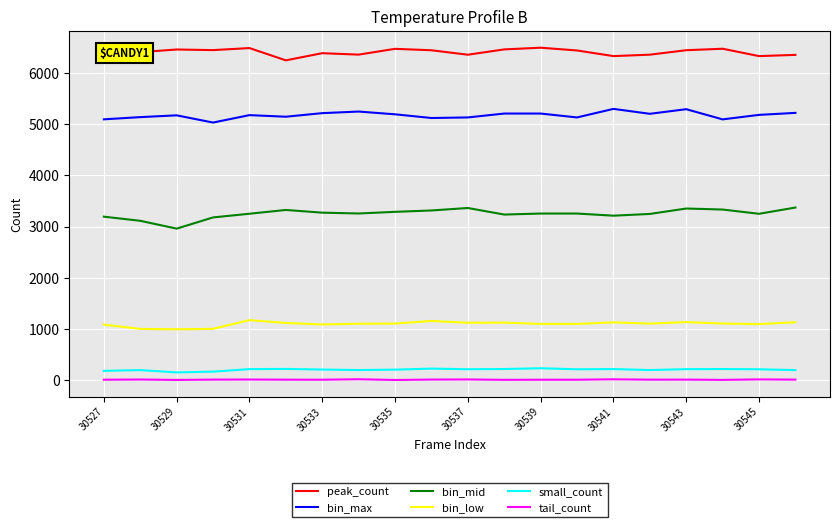

What is the difference between the maximum and minimum values in the bin_mid series?

412